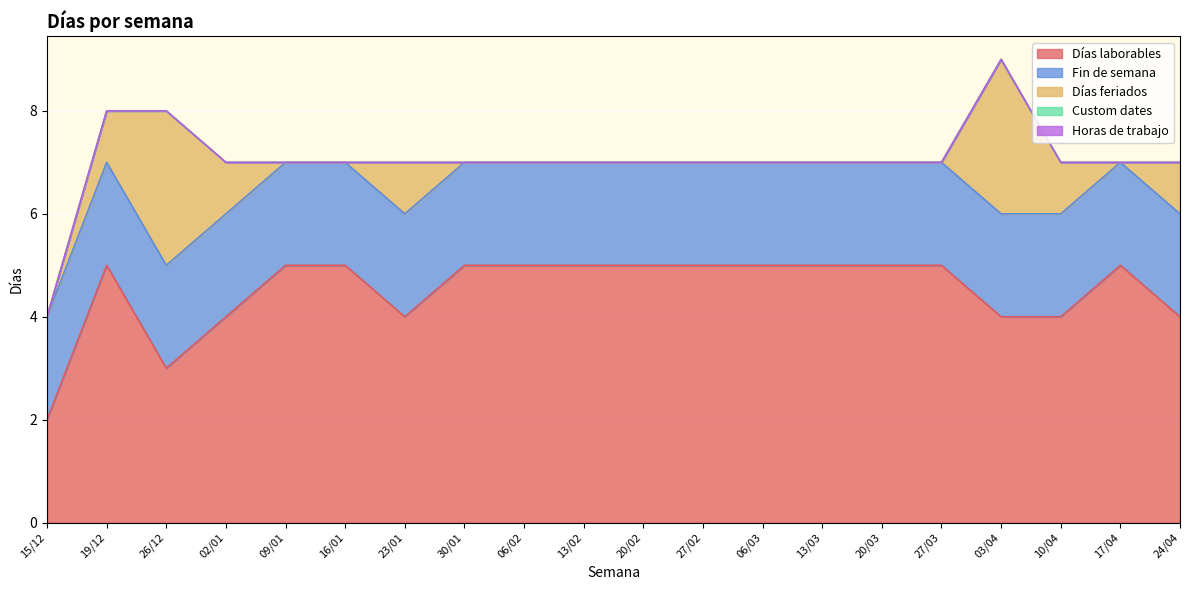

Reading left to right, what are all the values shown in this chart?

Días laborables: 15/12=2	19/12=5	26/12=3	02/01=4	09/01=5	16/01=5	23/01=4	30/01=5	06/02=5	13/02=5	20/02=5	27/02=5	06/03=5	13/03=5	20/03=5	27/03=5	03/04=4	10/04=4	17/04=5	24/04=4
Fin de semana: 15/12=2	19/12=2	26/12=2	02/01=2	09/01=2	16/01=2	23/01=2	30/01=2	06/02=2	13/02=2	20/02=2	27/02=2	06/03=2	13/03=2	20/03=2	27/03=2	03/04=2	10/04=2	17/04=2	24/04=2
Días feriados: 15/12=0	19/12=1	26/12=3	02/01=1	09/01=0	16/01=0	23/01=1	30/01=0	06/02=0	13/02=0	20/02=0	27/02=0	06/03=0	13/03=0	20/03=0	27/03=0	03/04=3	10/04=1	17/04=0	24/04=1
Custom dates: 15/12=0	19/12=0	26/12=0	02/01=0	09/01=0	16/01=0	23/01=0	30/01=0	06/02=0	13/02=0	20/02=0	27/02=0	06/03=0	13/03=0	20/03=0	27/03=0	03/04=0	10/04=0	17/04=0	24/04=0
Horas de trabajo: 15/12=0	19/12=0	26/12=0	02/01=0	09/01=0	16/01=0	23/01=0	30/01=0	06/02=0	13/02=0	20/02=0	27/02=0	06/03=0	13/03=0	20/03=0	27/03=0	03/04=0	10/04=0	17/04=0	24/04=0